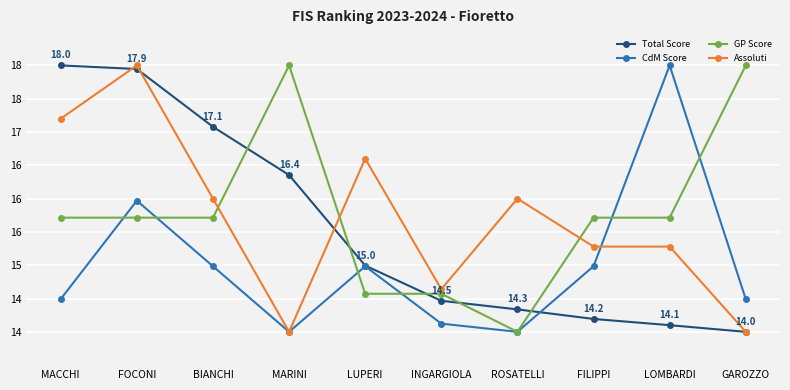

Which series has the largest total across all categories?

GP Score